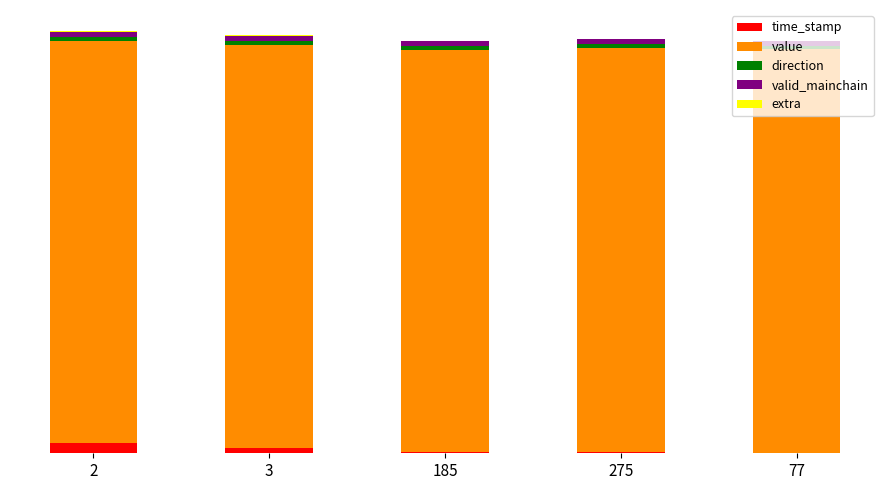

Are the bars horizontal?

No